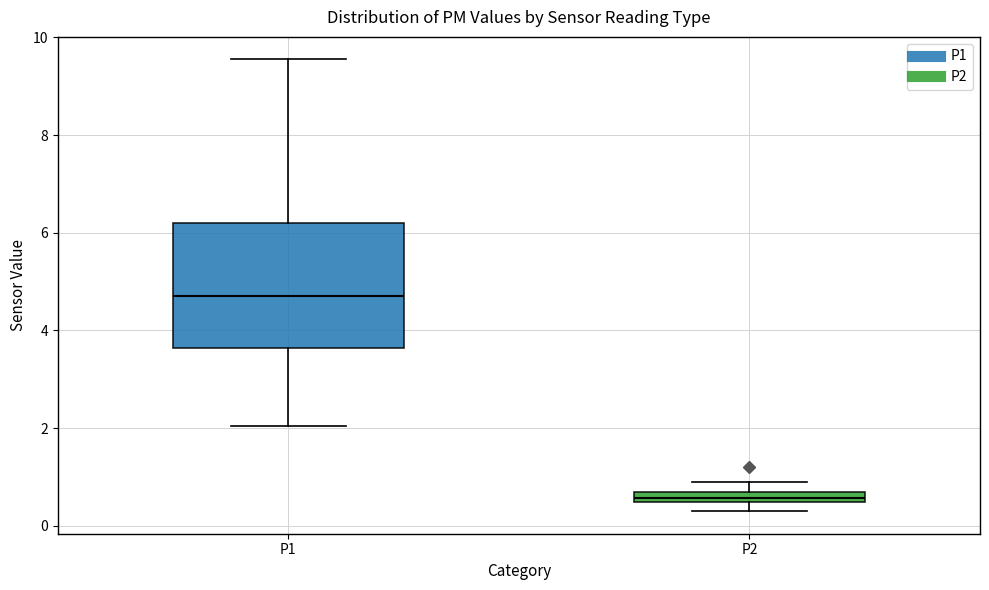

Which box has the lowest median line?

P2